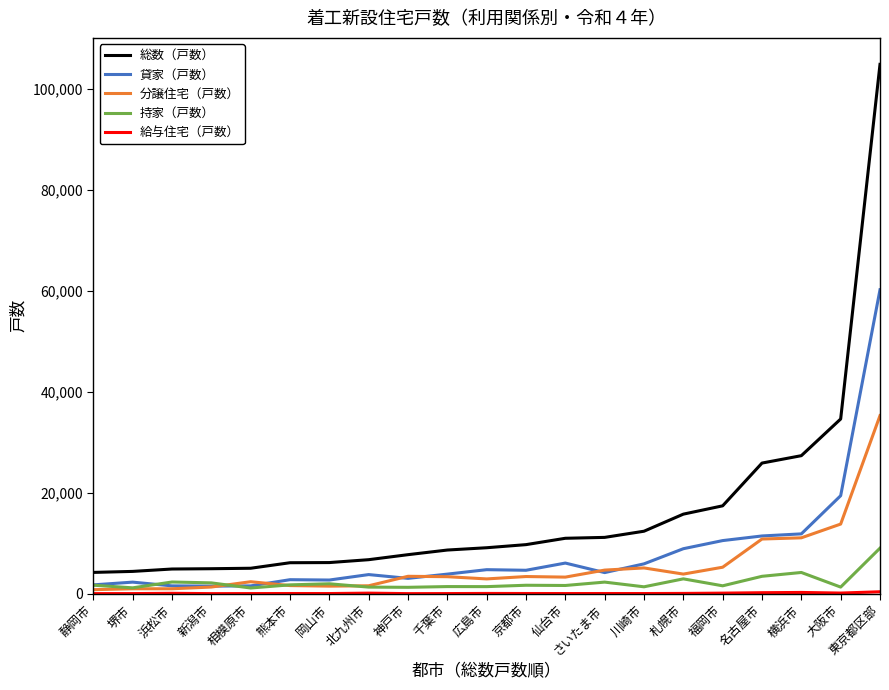

What is the maximum value for 貸家（戸数）?

60247